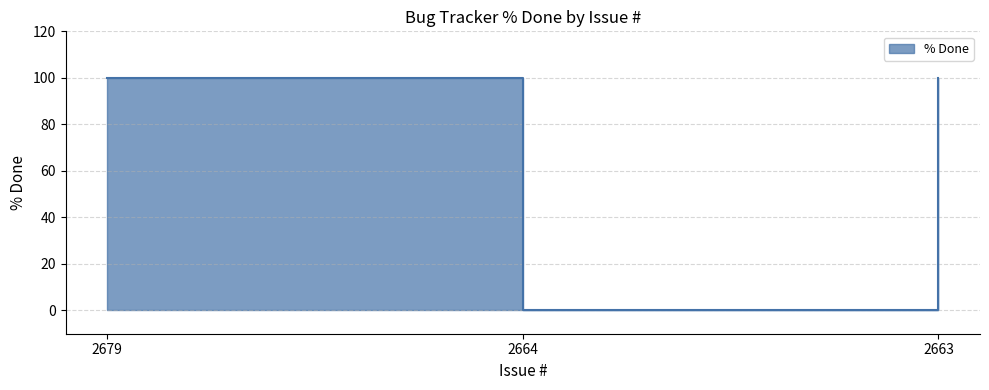

How many distinct data groups are displayed?

1